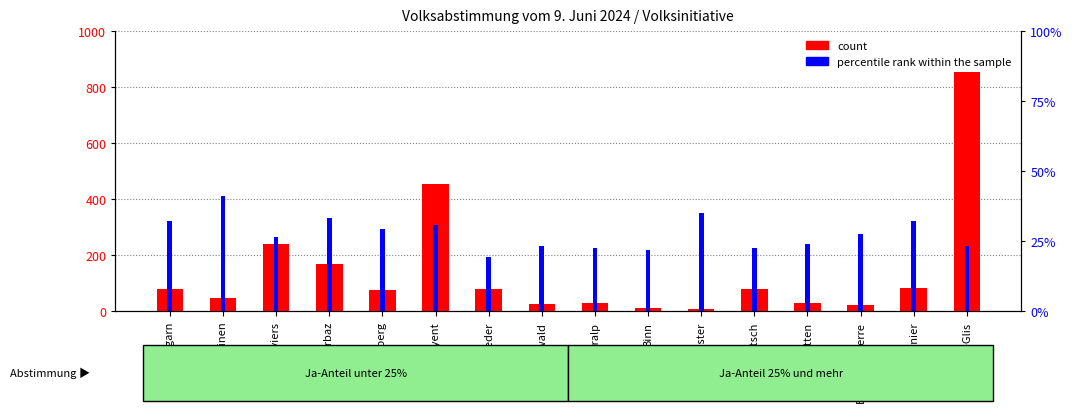

Where is count nearest to the value 431?

Ayent